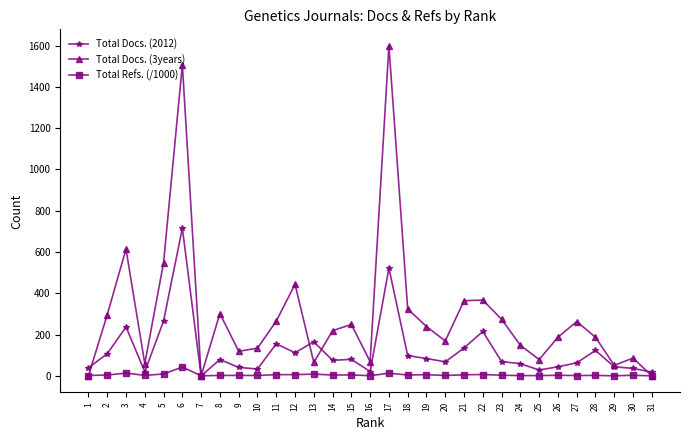

Rank the series by their average value, from lowest to highest.

Total Refs. (/1000), Total Docs. (2012), Total Docs. (3years)